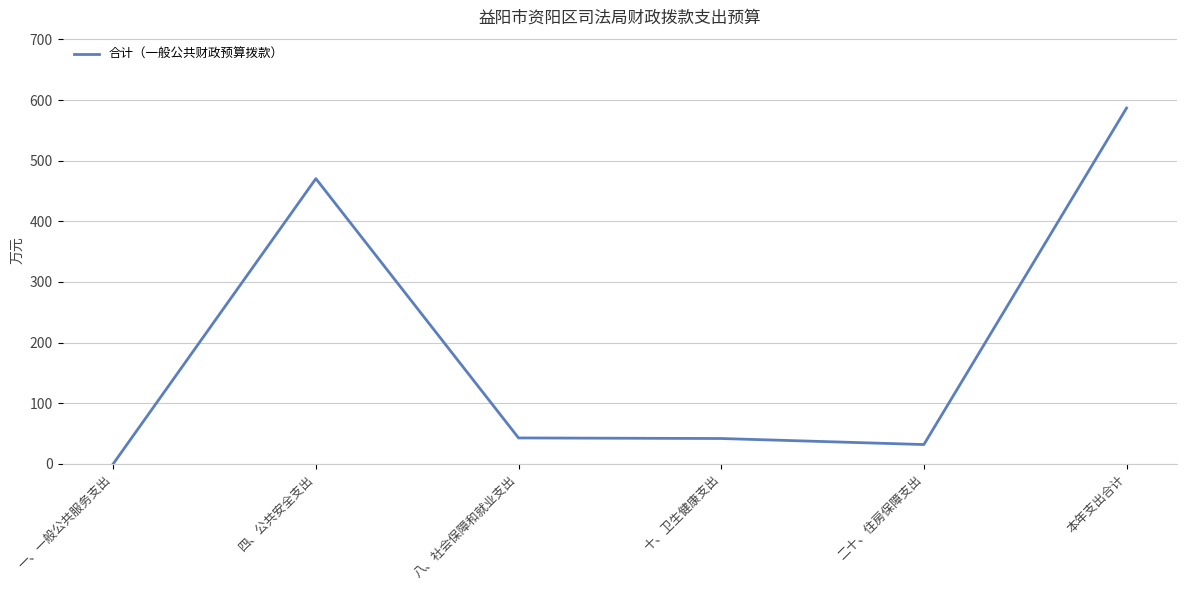

What is the sum of all values?

1173.8